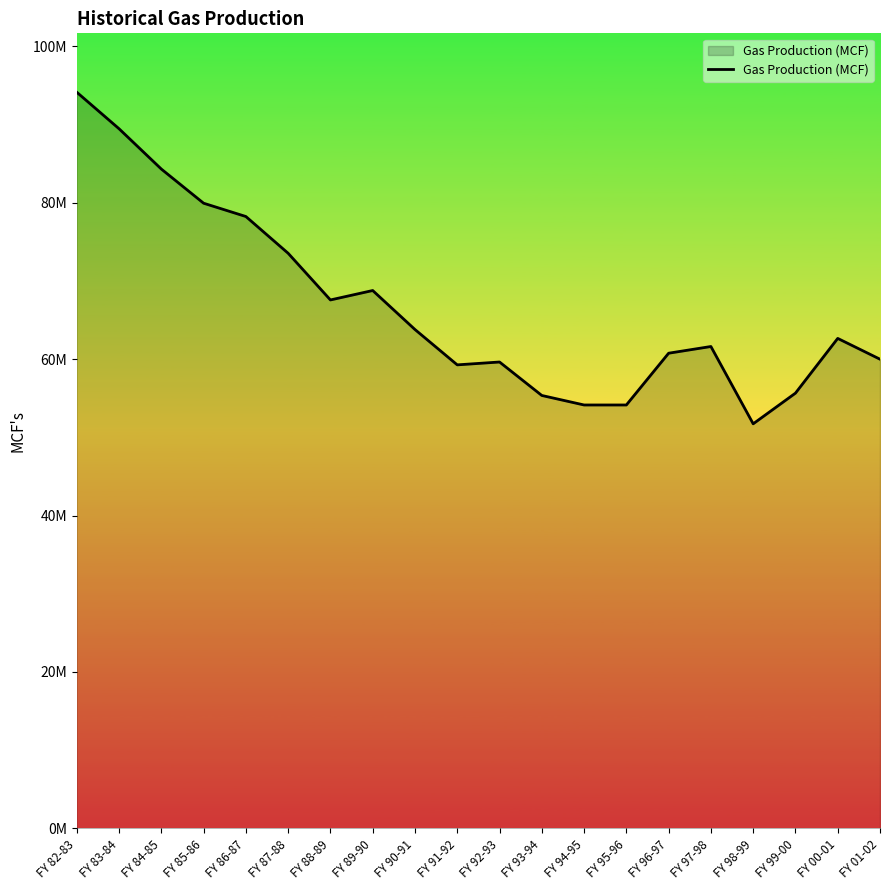

At which category does the chart reach its minimum across all series?

FY 98-99